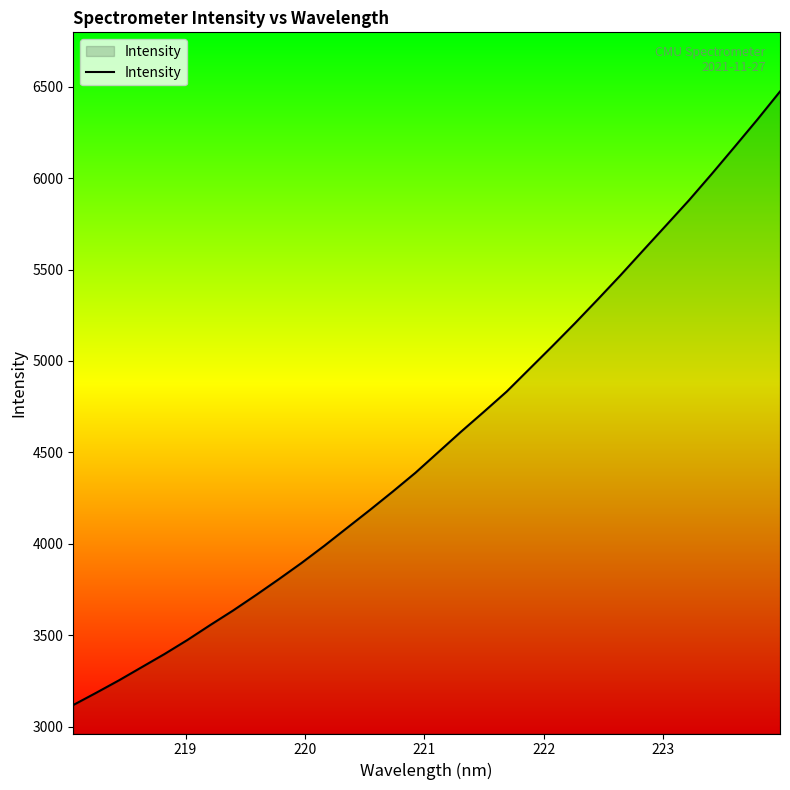

What is the difference between the maximum and second lowest values?

3289.4